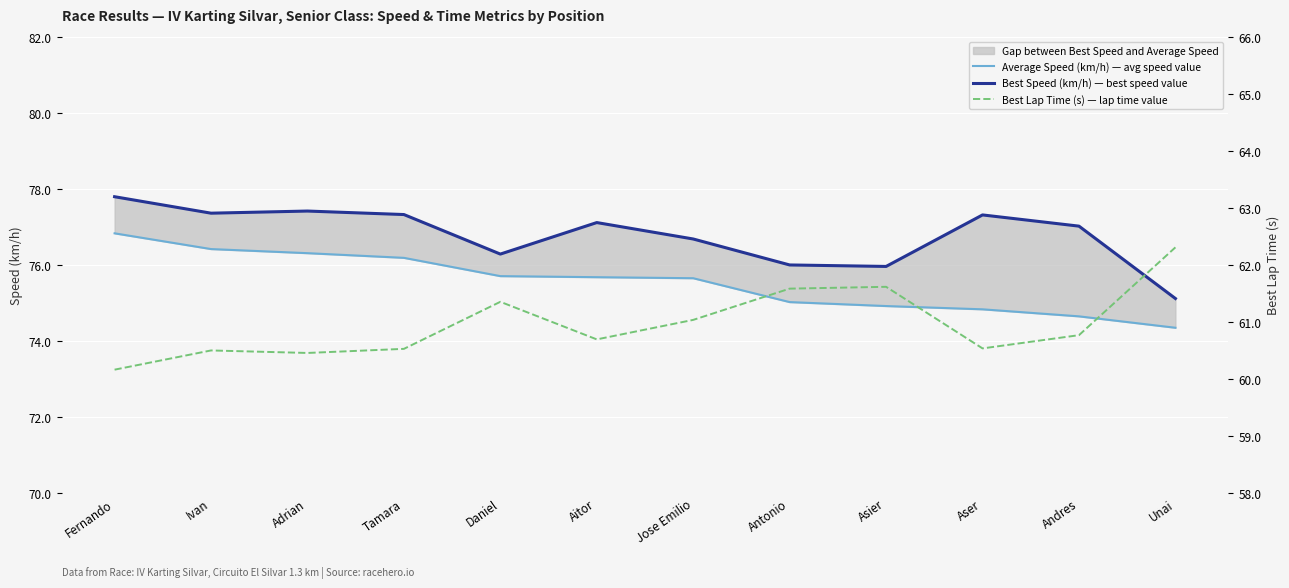

The Best Speed (km/h) — best speed value series shows 124.8 at Aser. True or false?

False